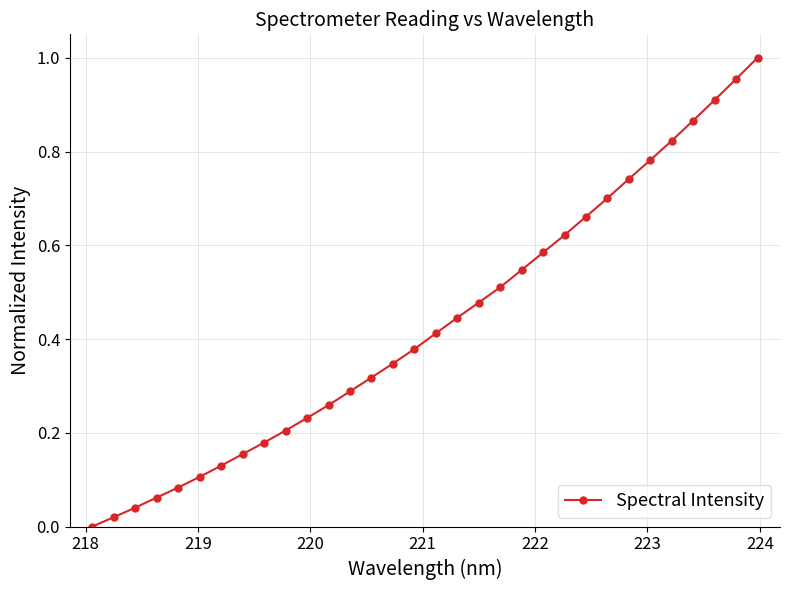

What is the sum of all values?

13.8